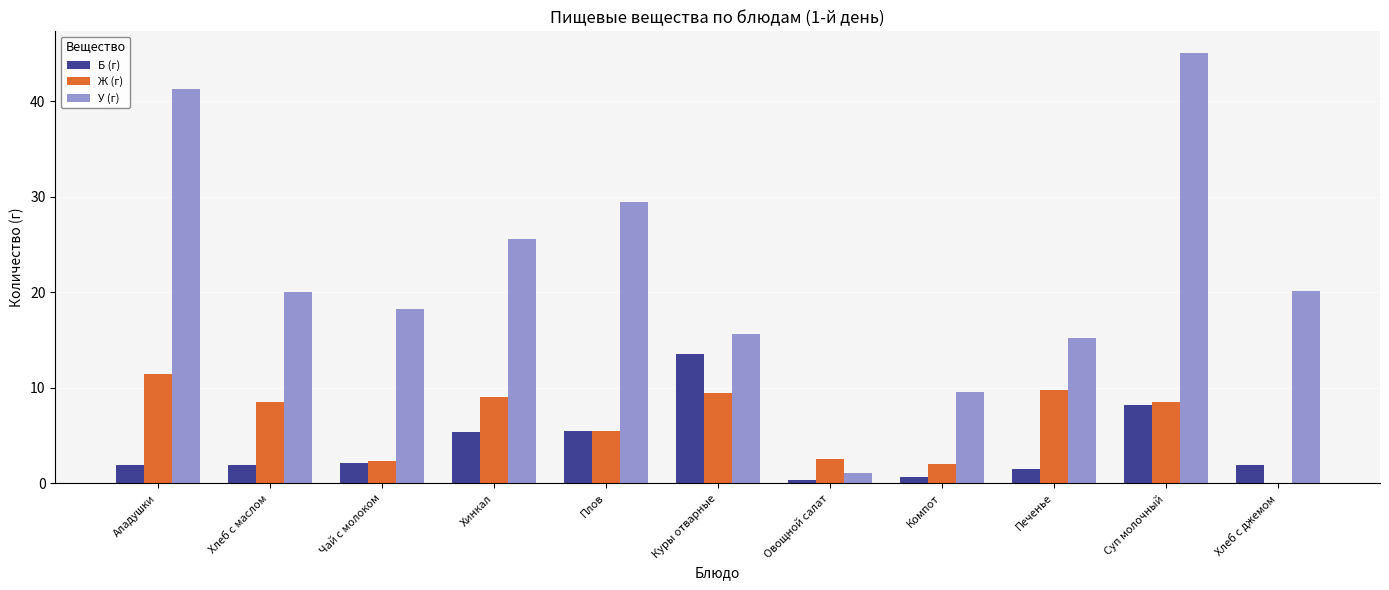

Which series has the largest total across all categories?

У (г)